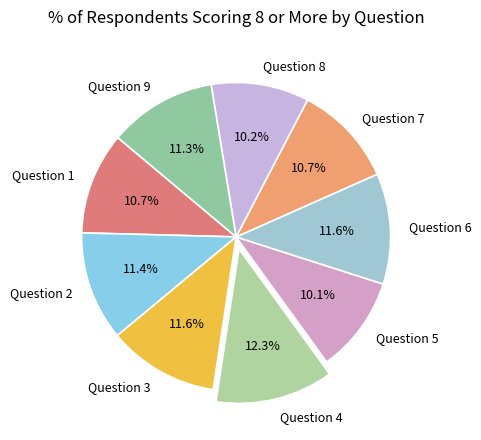

Which slice is the largest?

Question 4